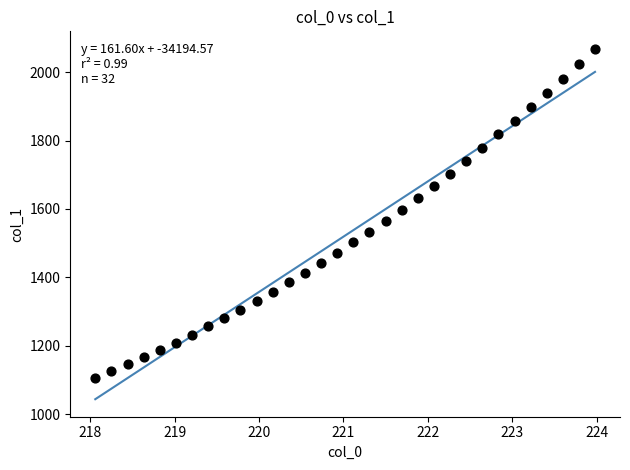

What is the range of Y values (max minus min)?

960.9